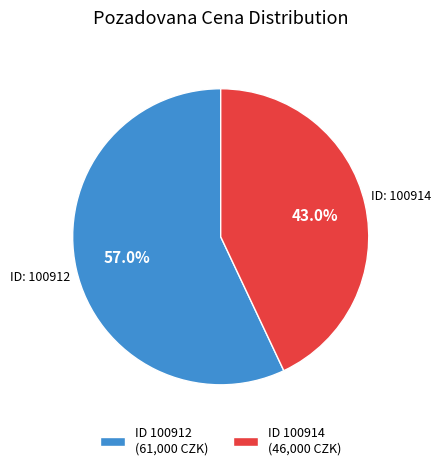

How many segments does this pie chart have?

2